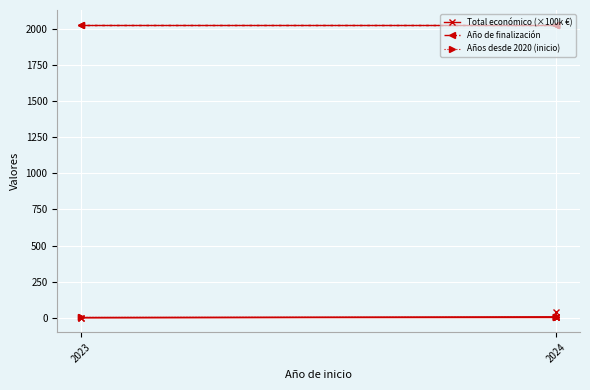

What is the spread (max minus min) of values at 2024?

2024.0